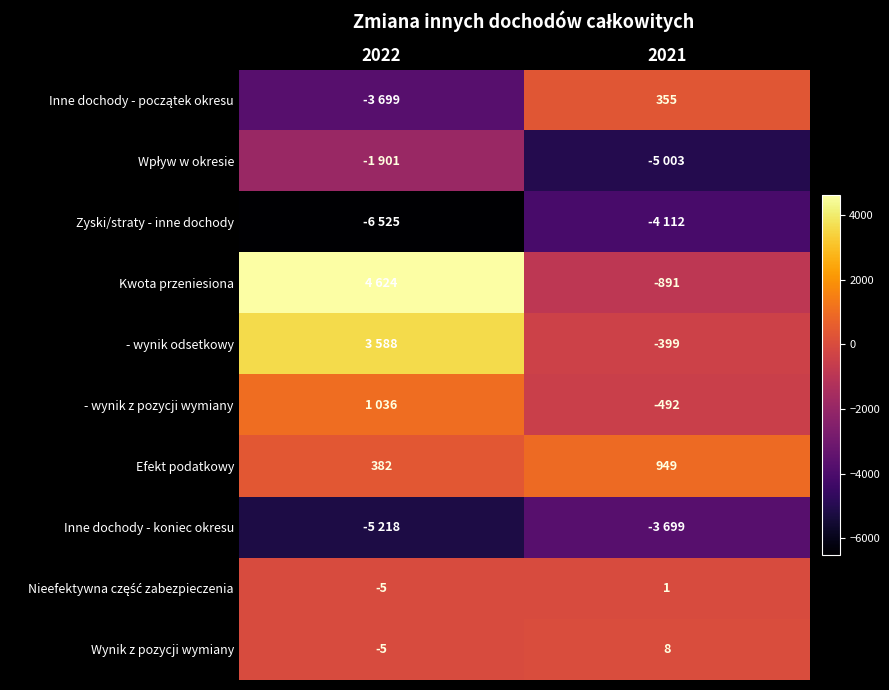

Is it true that Efekt podatkowy equals 382 at 2022?

True